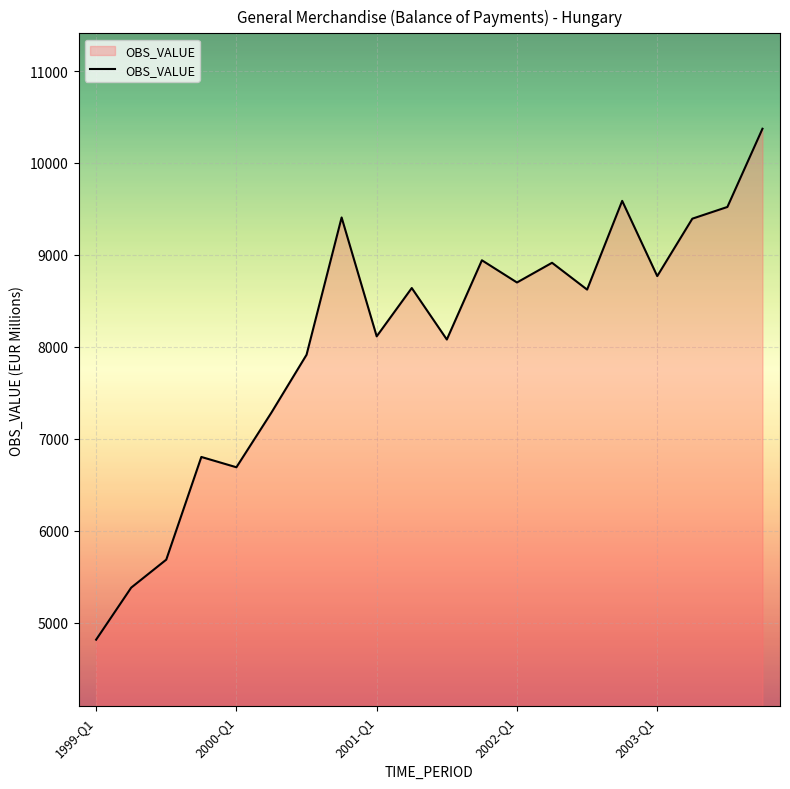

What is the maximum value shown in the chart?

10372.5